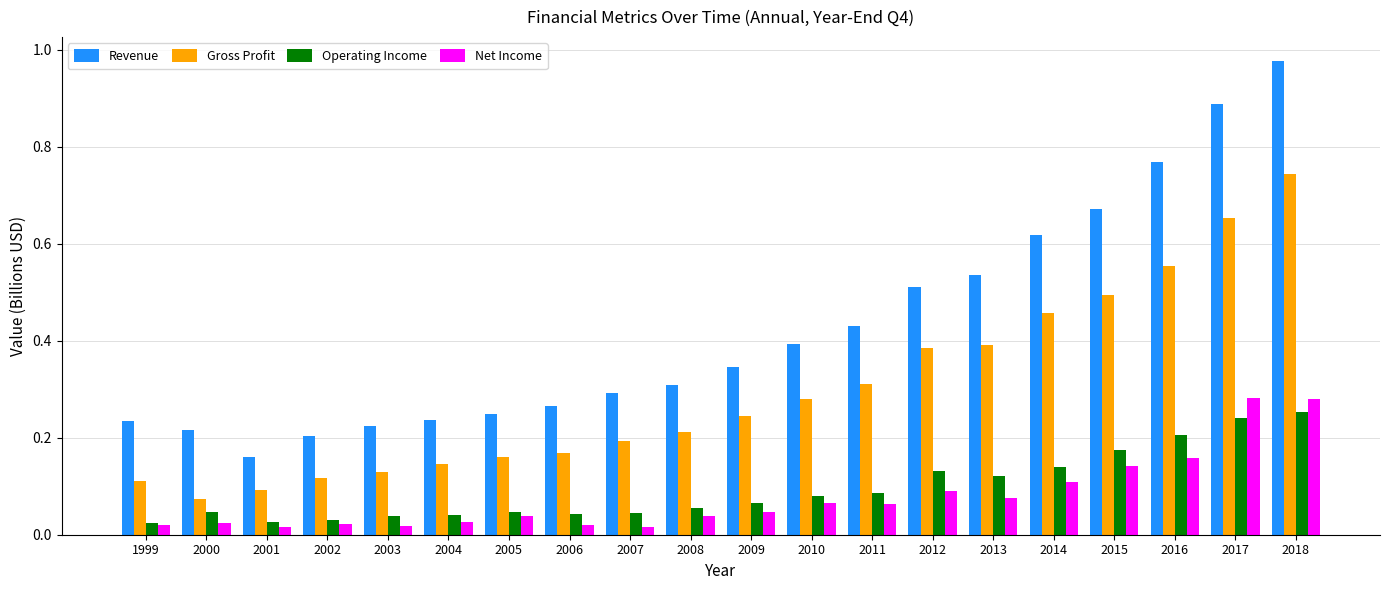

True or false: Net Income has a value of 0.3 at 2017.

True